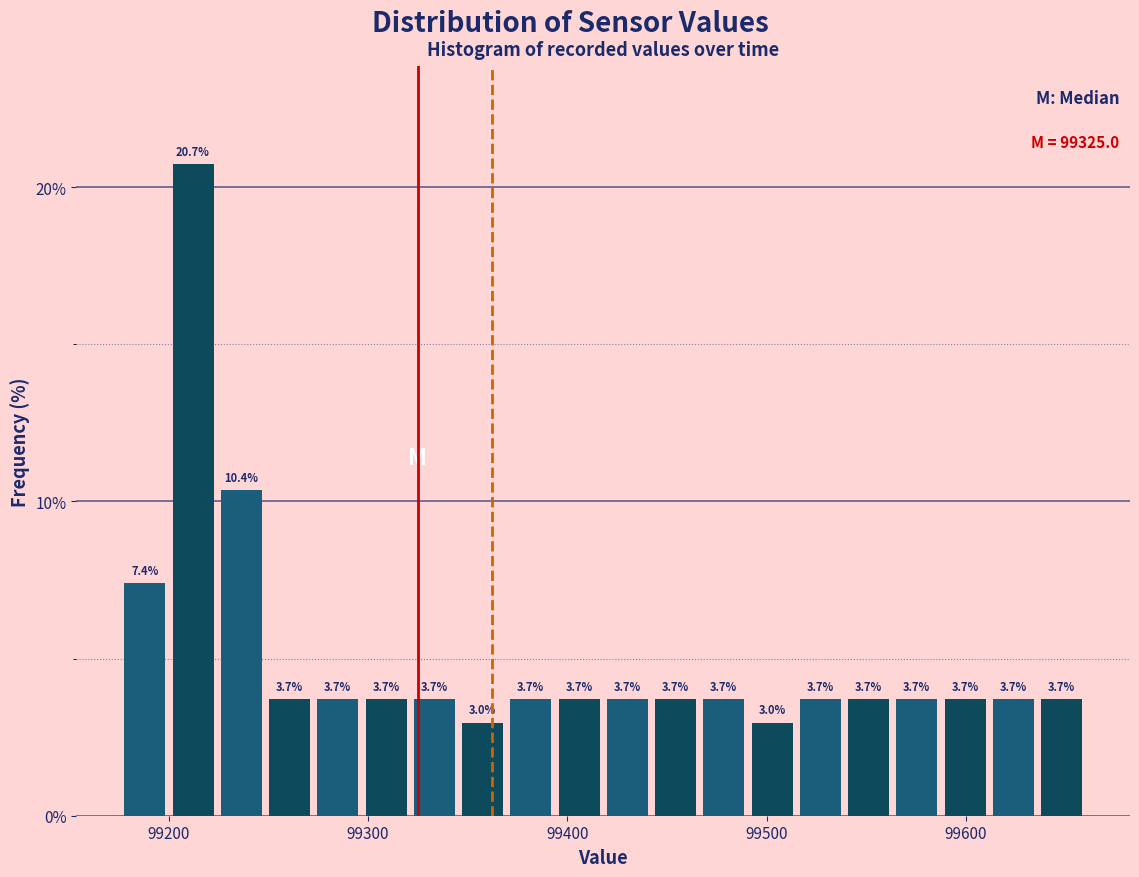

Read against the x-axis, roughly where is the centre of the tallest bar?

99210